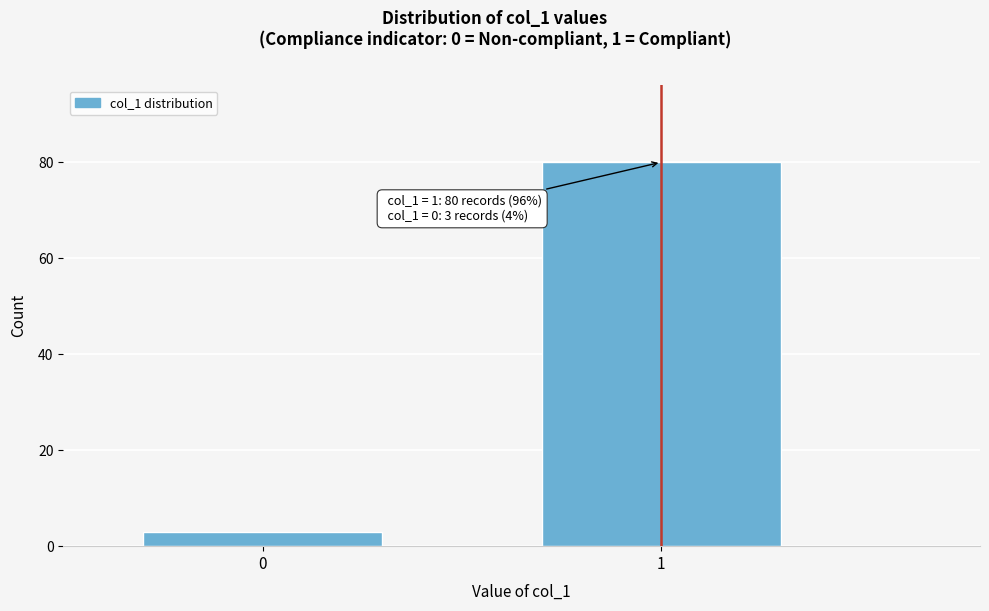

Reading left to right, list all the values displayed in this chart.

3	80